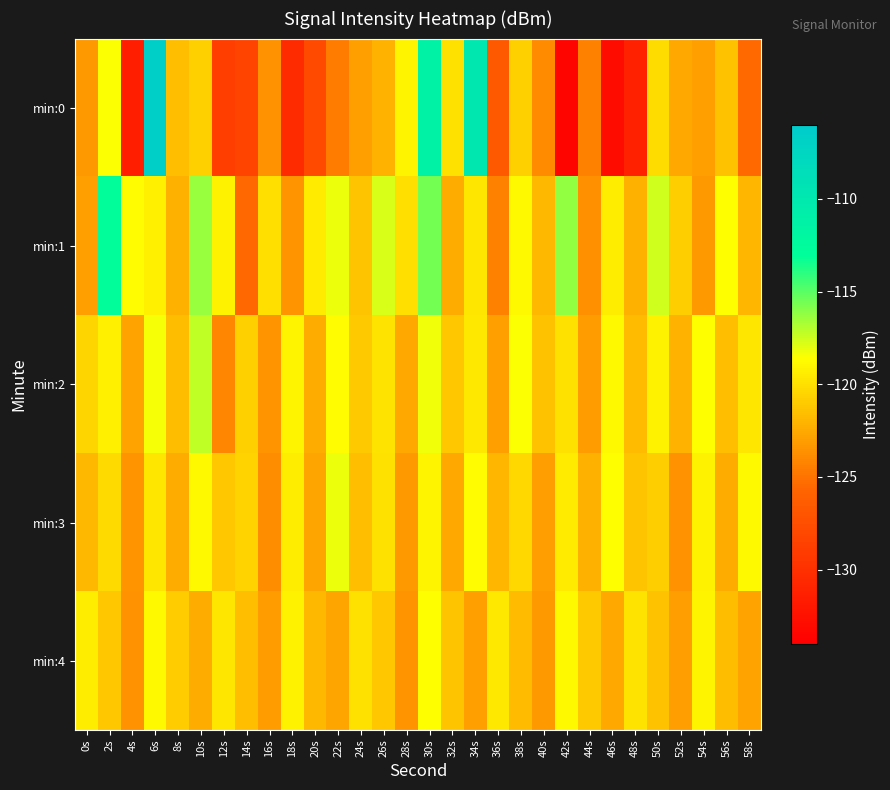

Reading right to left, what are all the values shown in this chart?

min:0: 58s=-125.4	56s=-121.4	54s=-122.9	52s=-122.6	50s=-120.1	48s=-131.2	46s=-133.0	44s=-124.3	42s=-133.5	40s=-123.8	38s=-120.7	36s=-126.6	34s=-110.0	32s=-120.0	30s=-111.4	28s=-119.1	26s=-122.0	24s=-122.9	22s=-124.5	20s=-127.8	18s=-130.3	16s=-123.5	14s=-128.3	12s=-128.8	10s=-120.7	8s=-121.5	6s=-106.5	4s=-131.5	2s=-118.5	0s=-123.3
min:1: 58s=-121.9	56s=-118.6	54s=-123.2	52s=-120.8	50s=-117.5	48s=-122.1	46s=-119.4	44s=-123.7	42s=-116.2	40s=-121.8	38s=-118.9	36s=-124.3	34s=-119.7	32s=-122.4	30s=-115.6	28s=-120.1	26s=-117.8	24s=-121.3	22s=-118.2	20s=-119.5	18s=-123.4	16s=-120.0	14s=-125.5	12s=-119.1	10s=-116.3	8s=-122.1	6s=-119.3	4s=-118.7	2s=-112.8	0s=-122.9
min:2: 58s=-119.7	56s=-121.5	54s=-118.6	52s=-122.0	50s=-119.2	48s=-121.7	46s=-118.8	44s=-123.1	42s=-119.9	40s=-121.4	38s=-118.5	36s=-122.9	34s=-119.6	32s=-121.2	30s=-118.3	28s=-122.6	26s=-119.8	24s=-121.0	22s=-118.7	20s=-122.3	18s=-119.1	16s=-123.4	14s=-120.7	12s=-124.1	10s=-117.2	8s=-121.6	6s=-118.4	4s=-122.8	2s=-119.3	0s=-120.5
min:3: 58s=-118.8	56s=-122.4	54s=-119.2	52s=-123.6	50s=-120.8	48s=-121.3	46s=-118.6	44s=-122.1	42s=-119.5	40s=-123.0	38s=-120.4	36s=-121.9	34s=-118.7	32s=-122.6	30s=-119.1	28s=-123.2	26s=-120.0	24s=-121.5	22s=-118.2	20s=-122.7	18s=-119.4	16s=-123.8	14s=-120.6	12s=-121.2	10s=-118.9	8s=-122.4	6s=-119.7	4s=-123.5	2s=-120.3	0s=-121.8
min:4: 58s=-122.8	56s=-121.6	54s=-119.1	52s=-123.0	50s=-121.4	48s=-119.8	46s=-122.6	44s=-121.0	42s=-118.9	40s=-123.2	38s=-121.7	36s=-119.6	34s=-122.9	32s=-121.3	30s=-118.6	28s=-123.4	26s=-121.1	24s=-119.9	22s=-122.7	20s=-121.8	18s=-119.2	16s=-123.1	14s=-121.5	12s=-119.7	10s=-122.3	8s=-120.9	6s=-118.8	4s=-123.6	2s=-121.2	0s=-119.4